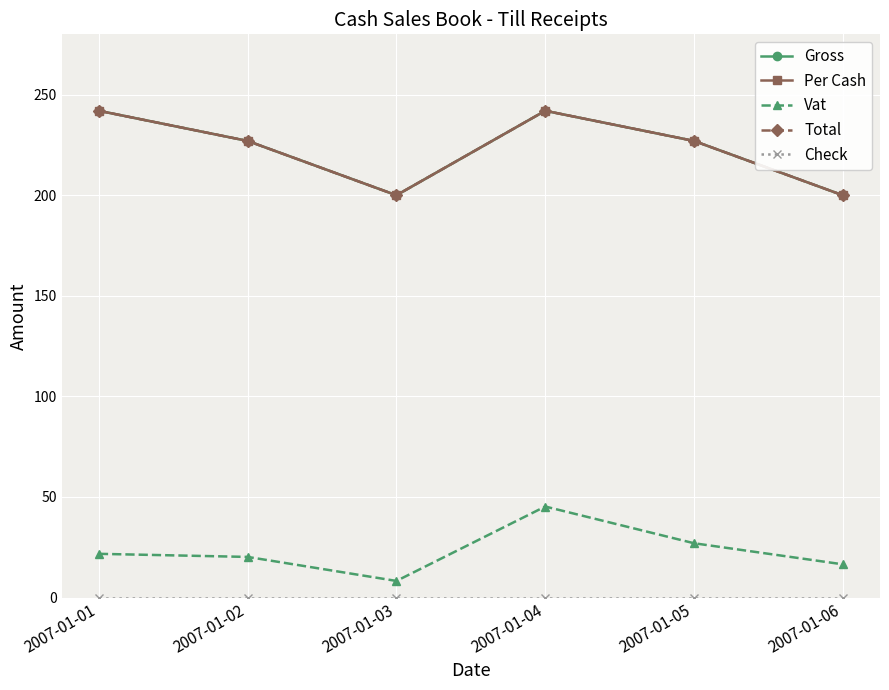

Is this an area chart (filled region under the line)?

No